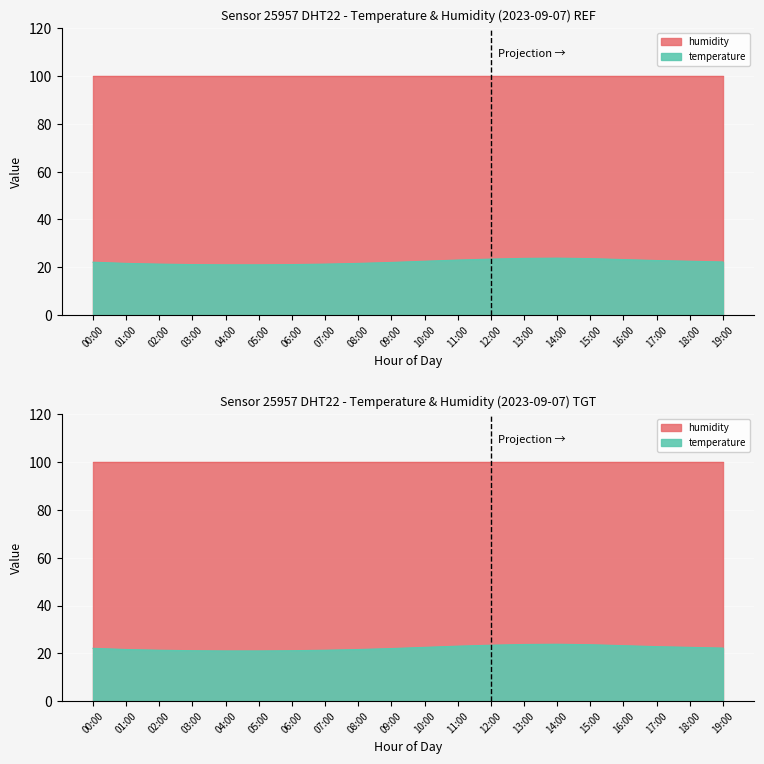

What is the label of the 10th point from the right?

10:00